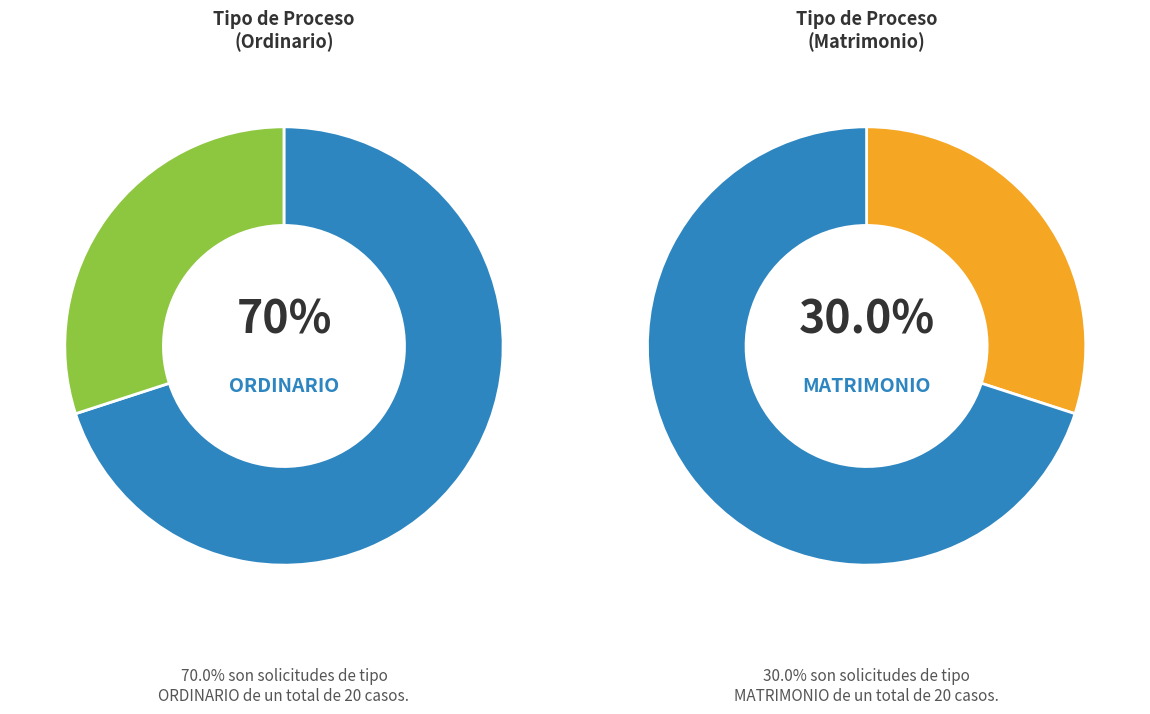

What portion of the pie excludes MATRIMONIO?

70.0%